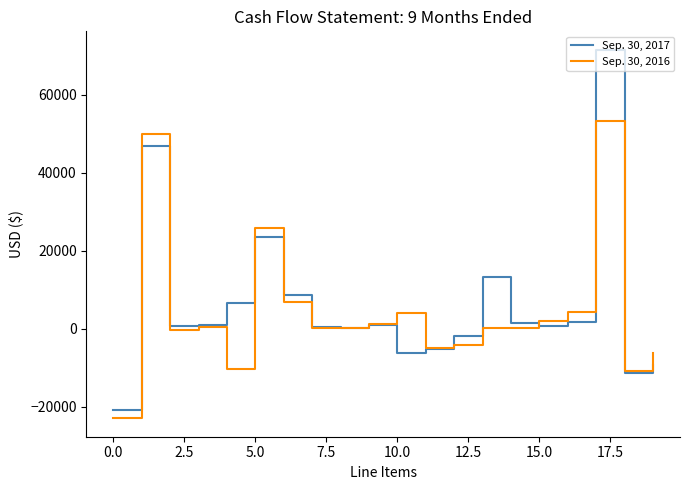

Which series has the largest total across all categories?

Sep. 30, 2017